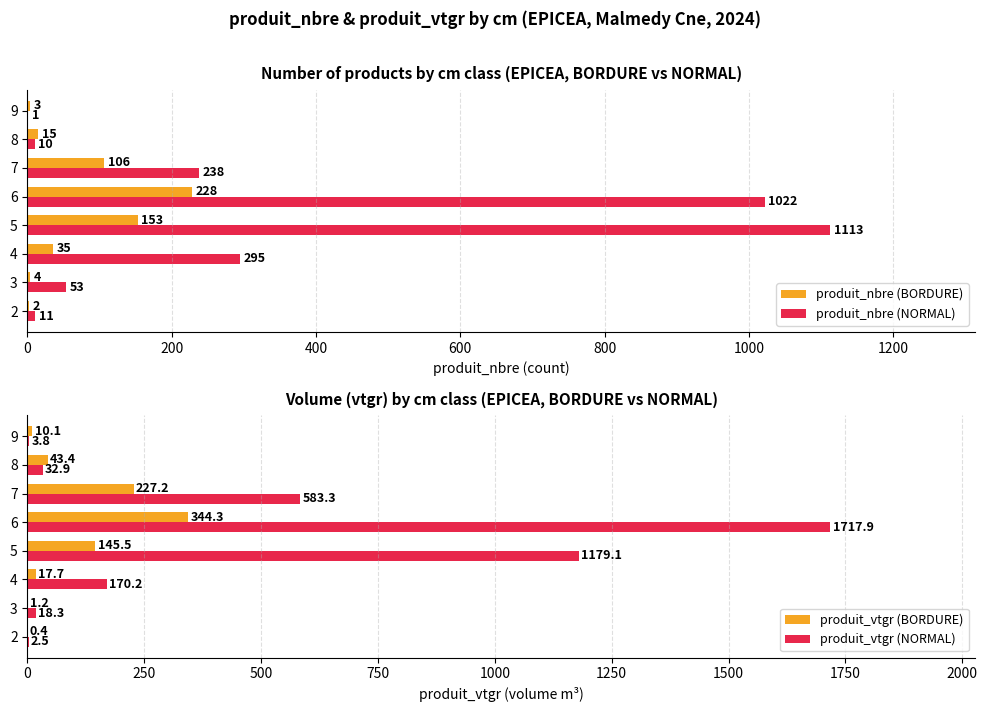

At which label is produit_nbre (BORDURE) closest to 115?

7